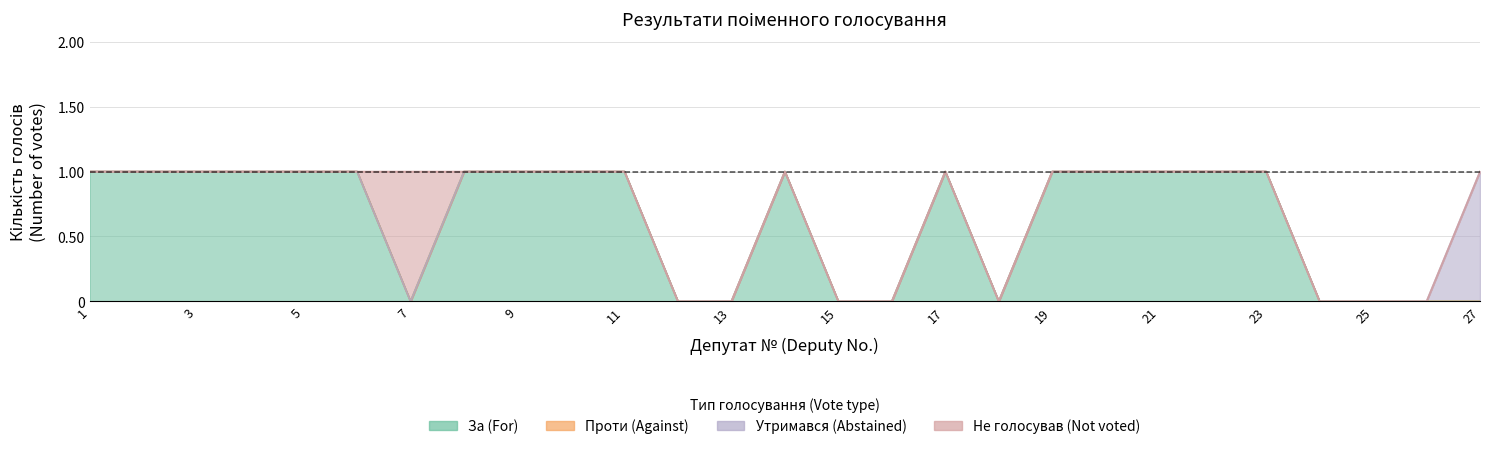

True or false: Утримався (Abstained) and Проти (Against) intersect in this chart.

False